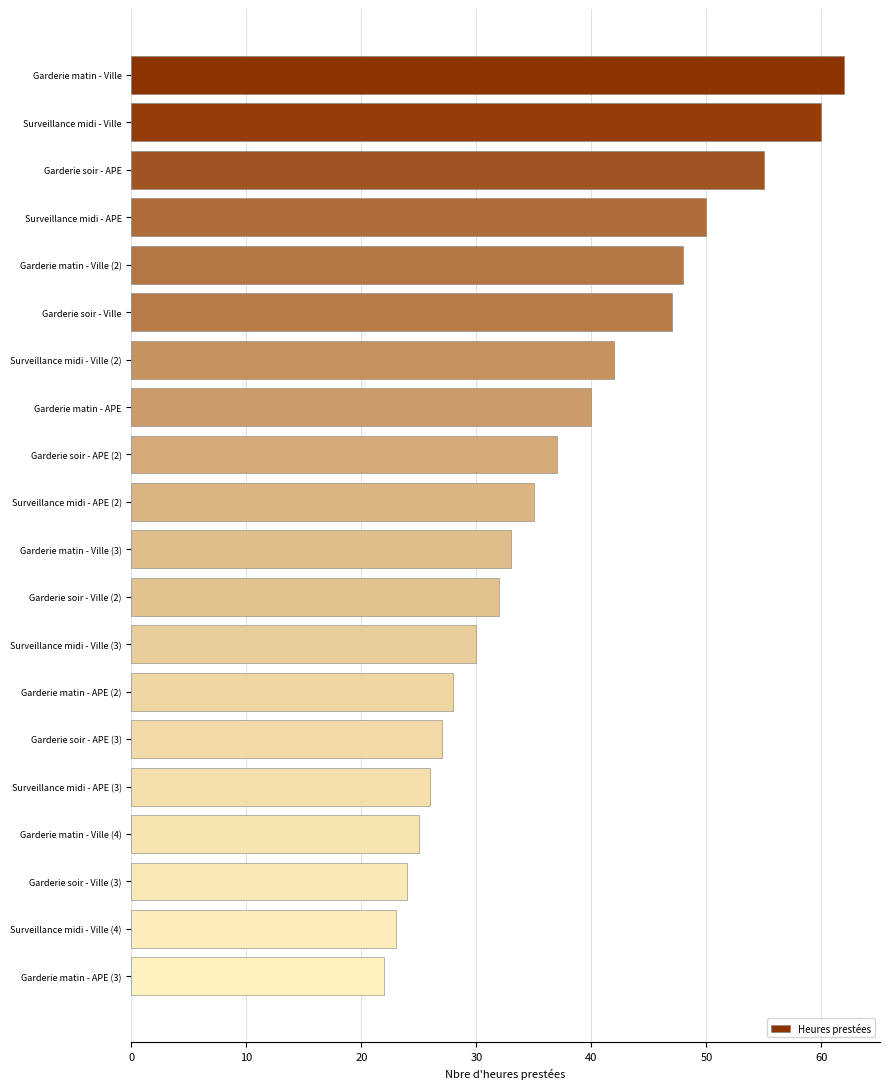

What is the value of the 13th bar from the top?

30